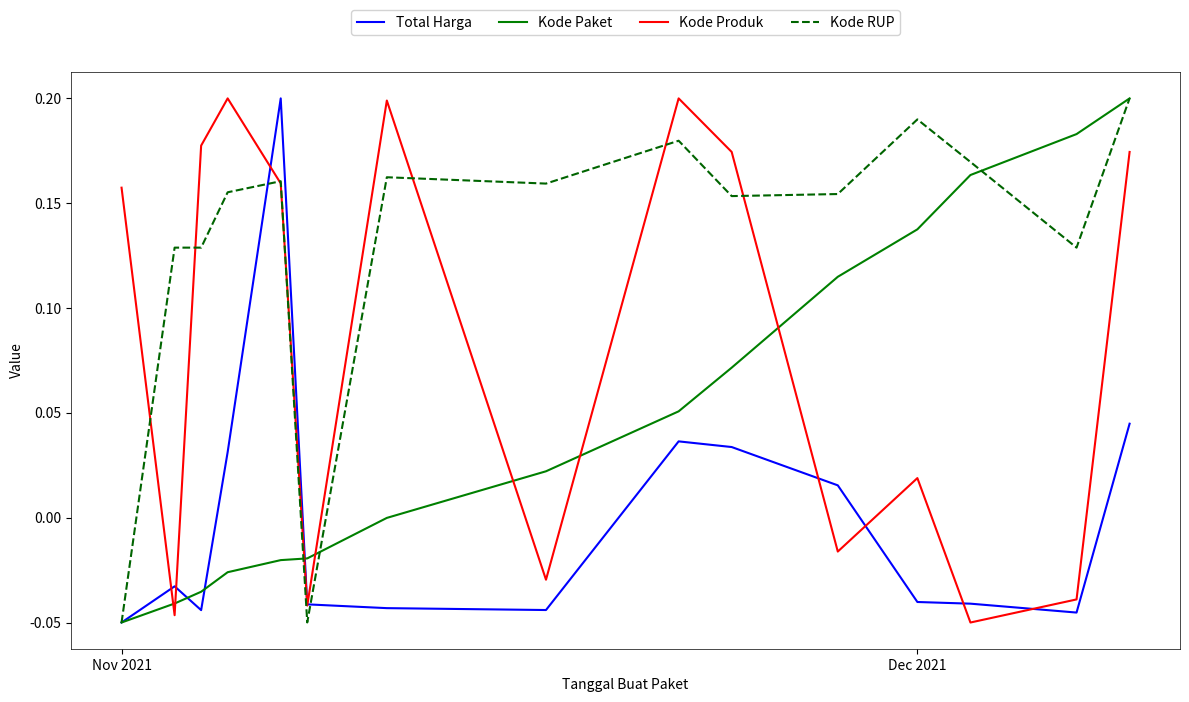

What is the sum of all Kode Produk values?

1.2